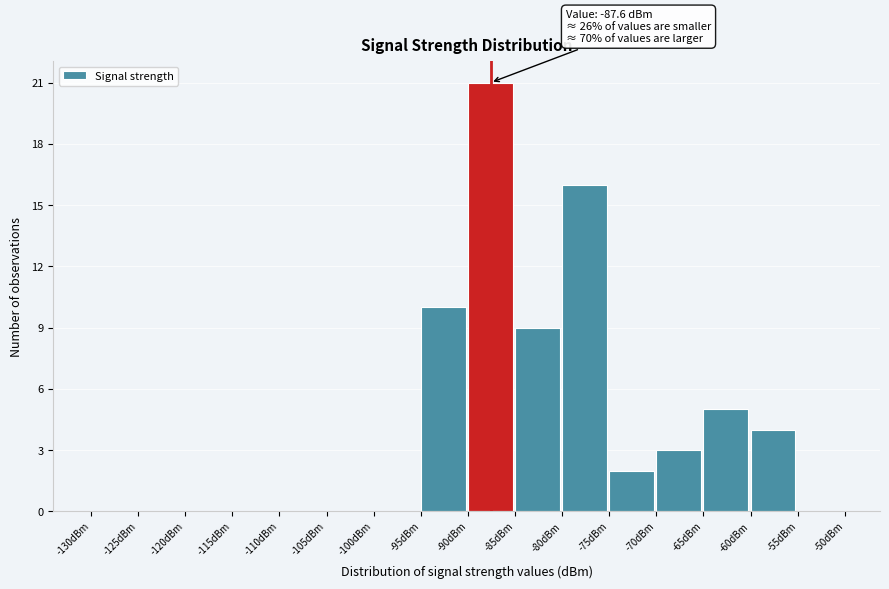

Which range on the x-axis has the tallest bar?

-90 to -85